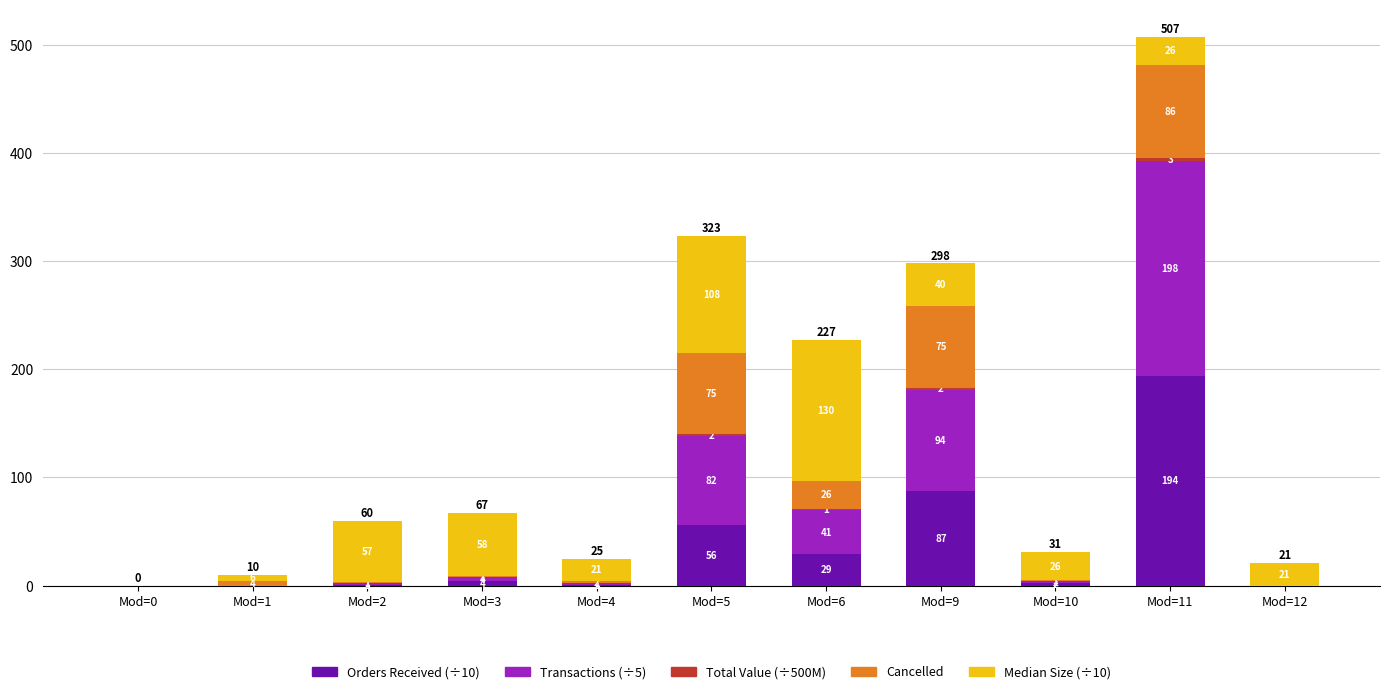

Which category has the highest value in the Orders Received (÷10) series?

Mod=11